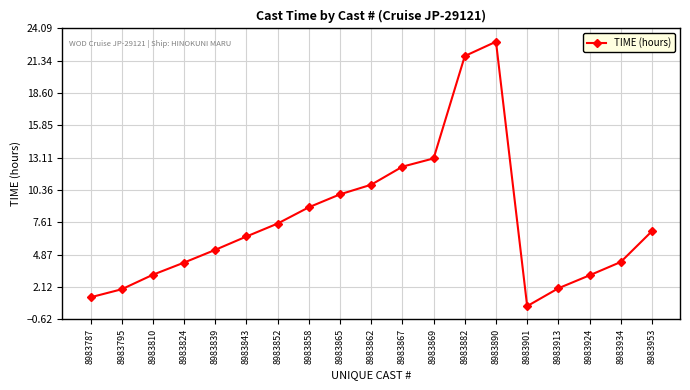

What is the average value?

7.7